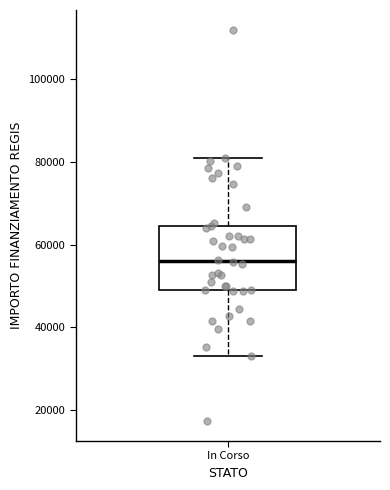

Where is the lower edge of the box for In Corso on the y-axis? The values are not printed on the chart, so give them approximately, as read against the axis.

50000